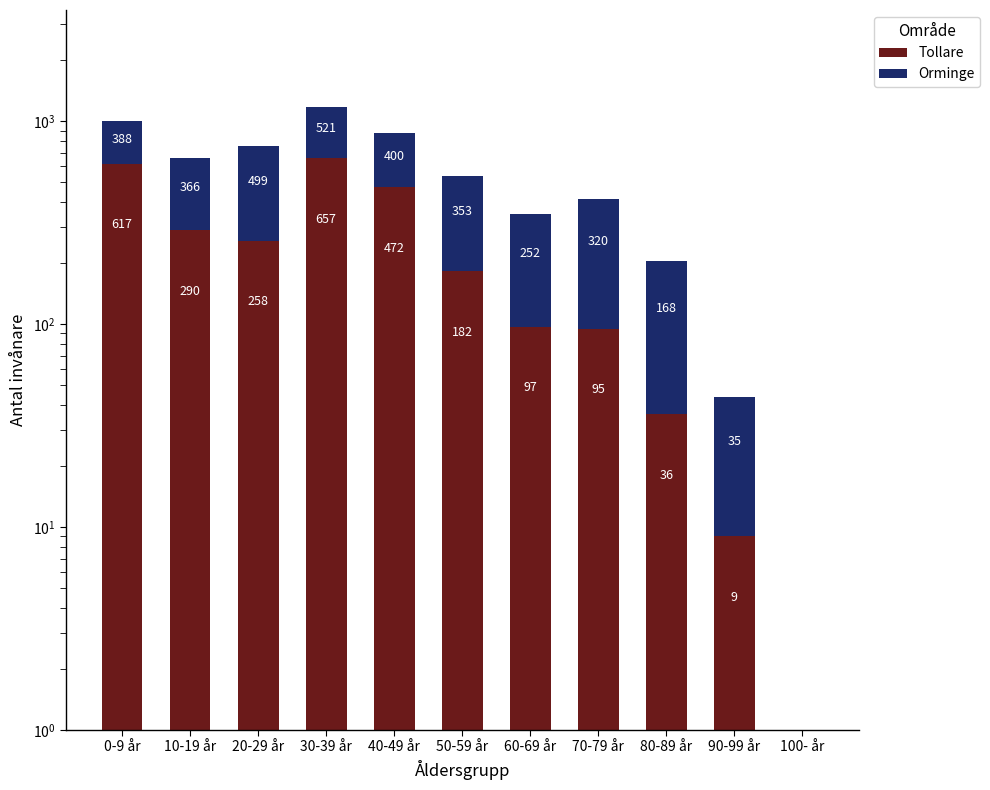

Does the chart contain any negative values?

No